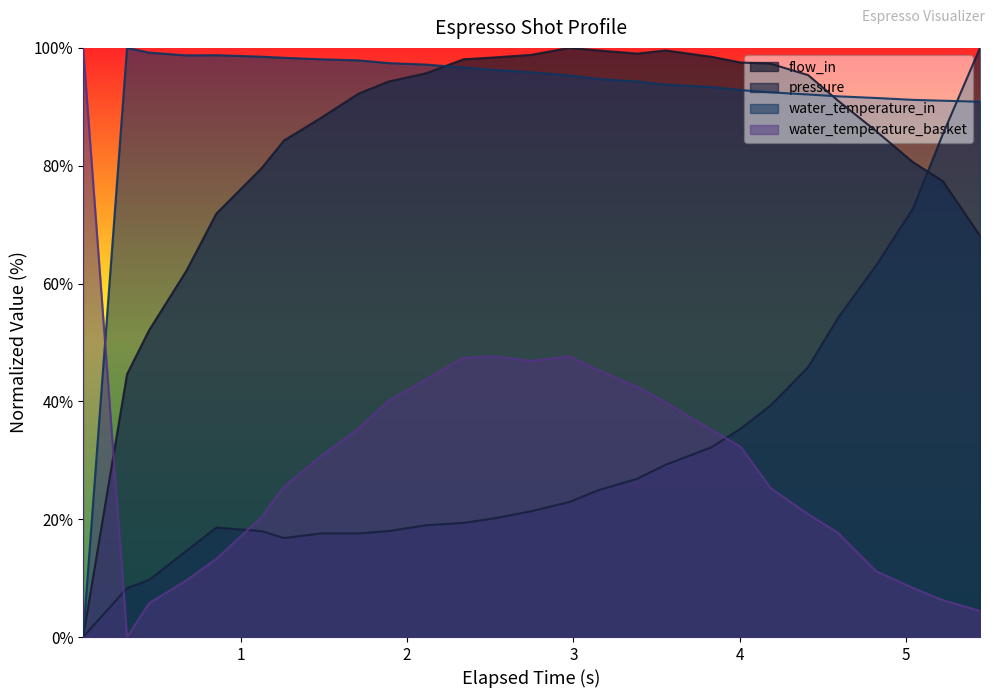

Does the chart have visible grid lines?

No